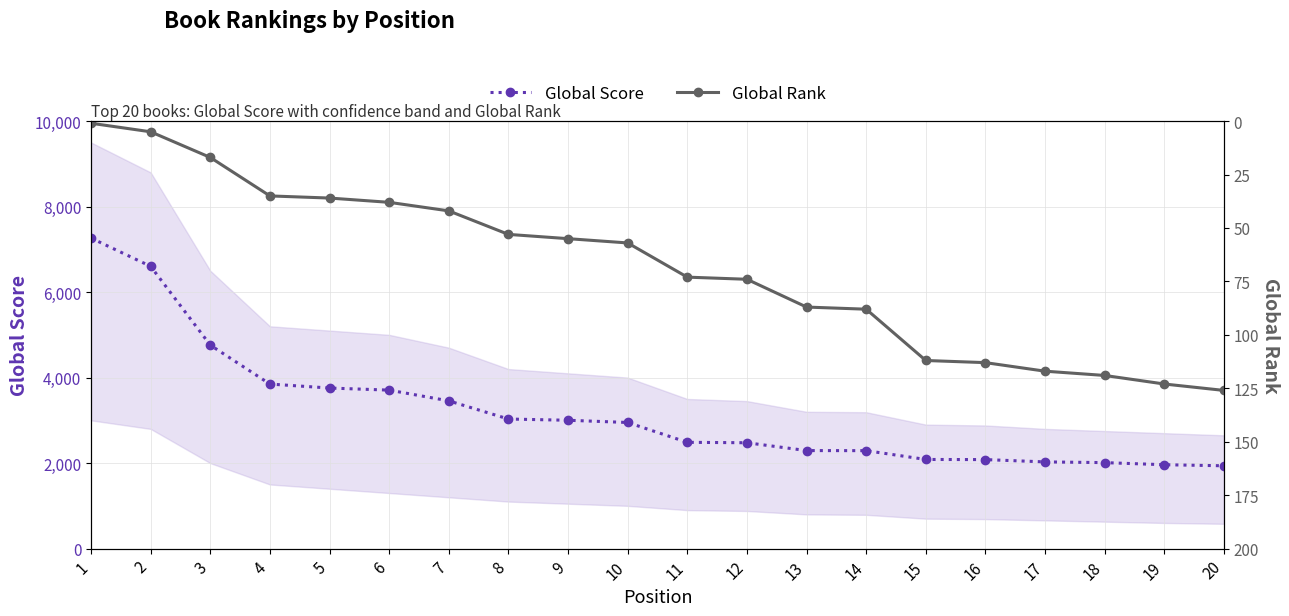

True or false: Global Score and Global Rank cross at least once.

False